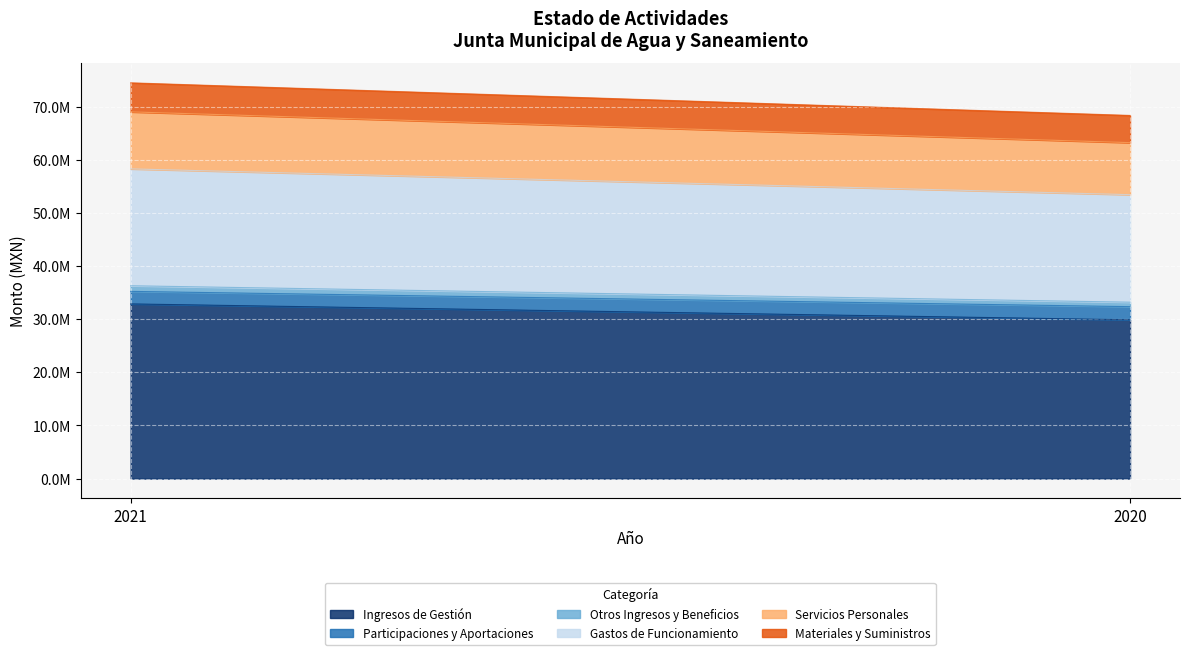

Reading right to left, extract all data points from this chart.

Ingresos de Gestión: 29902974	32893989
Participaciones y Aportaciones: 2472774	2357517
Otros Ingresos y Beneficios: 839976	1060936
Gastos de Funcionamiento: 20246871	22006566
Servicios Personales: 9796277	10732500
Materiales y Suministros: 5122099	5469316